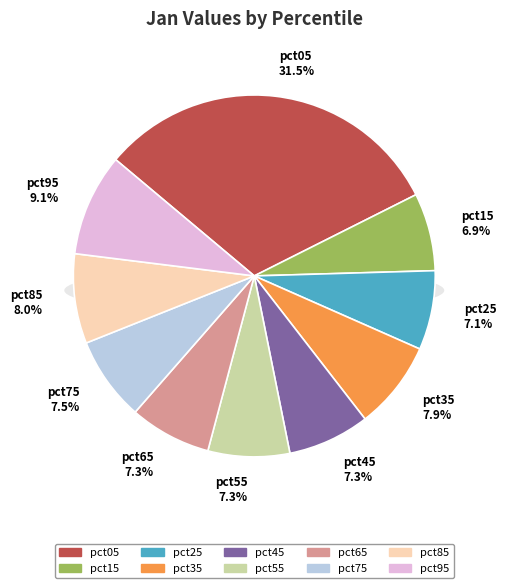

Count the number of slices in the pie.

10